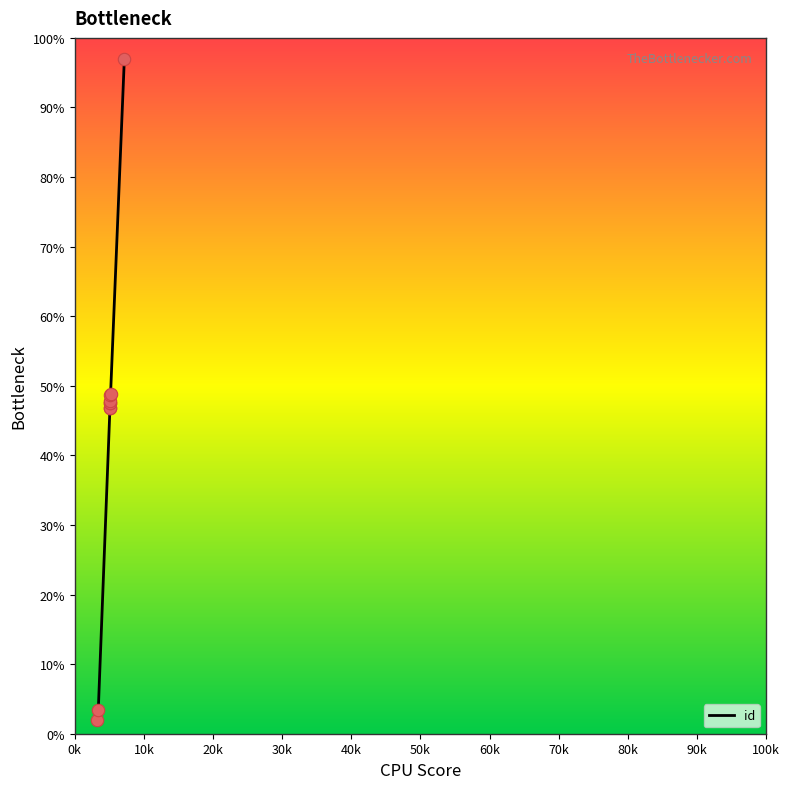

What is the change in value from 5175 to 7171?

+48.2